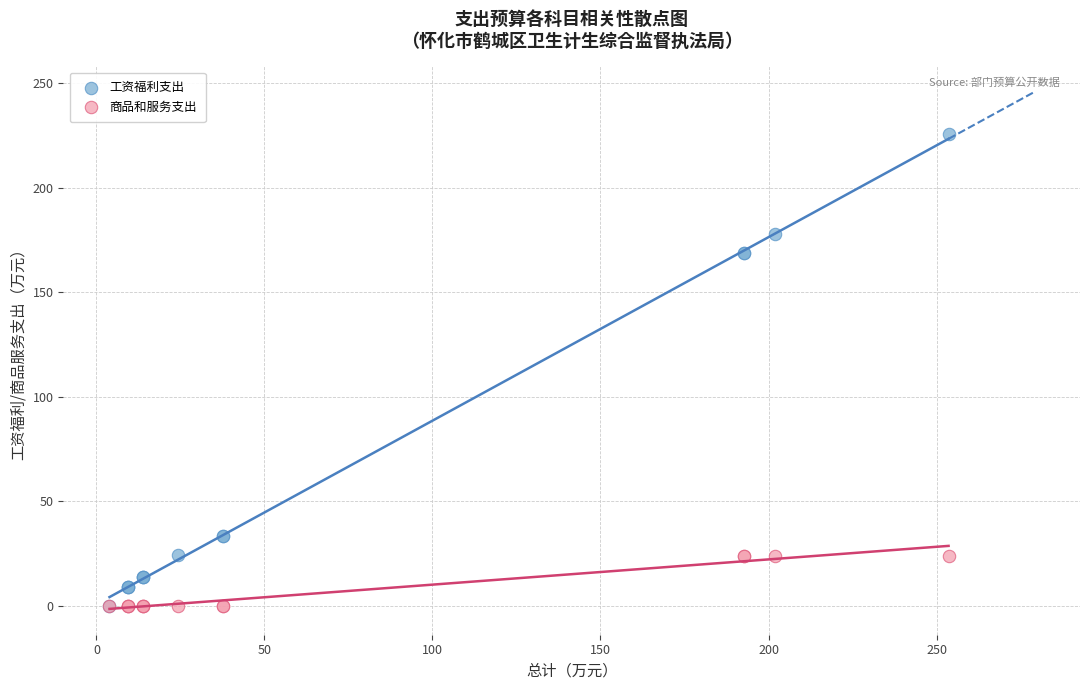

What are all the series names shown in the legend?

工资福利支出, 商品和服务支出